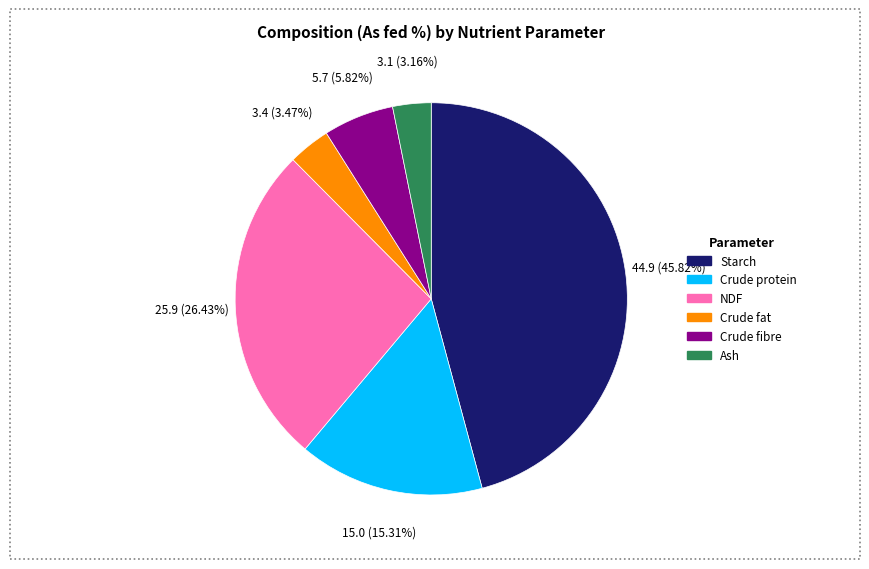

The Crude fat slice represents 13% of the pie. True or false?

False